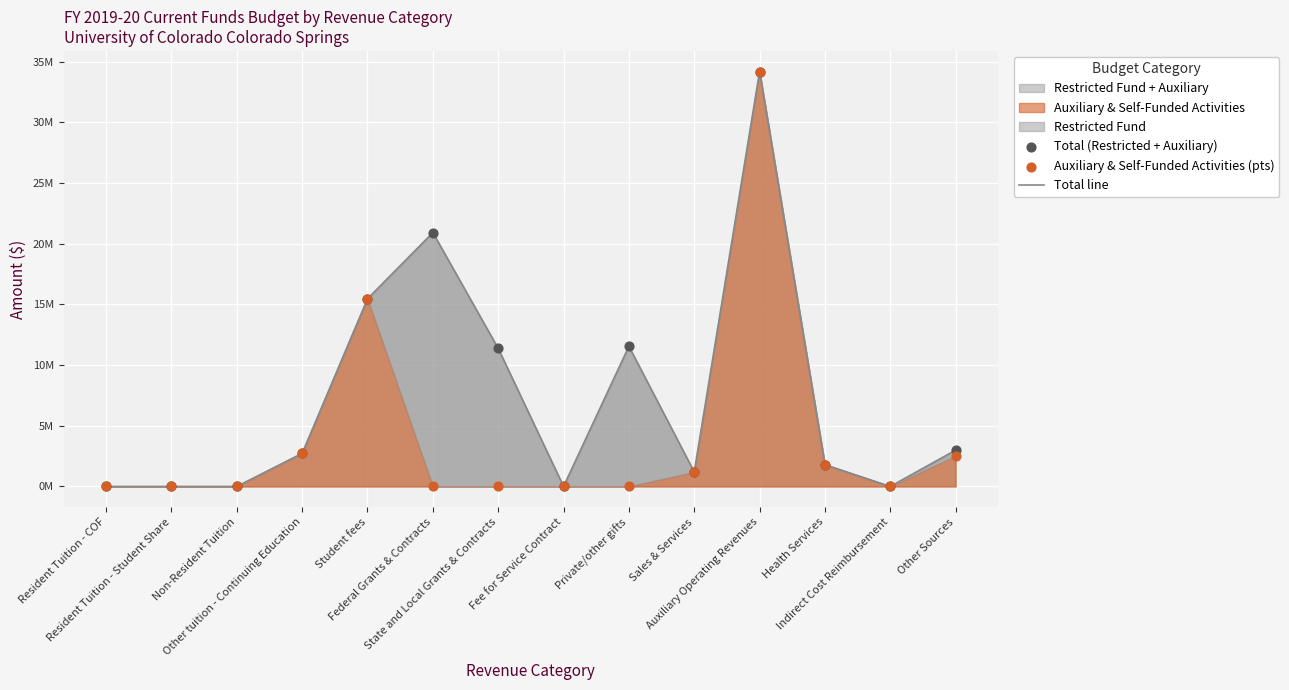

Which series contains the highest Y value?

Total line